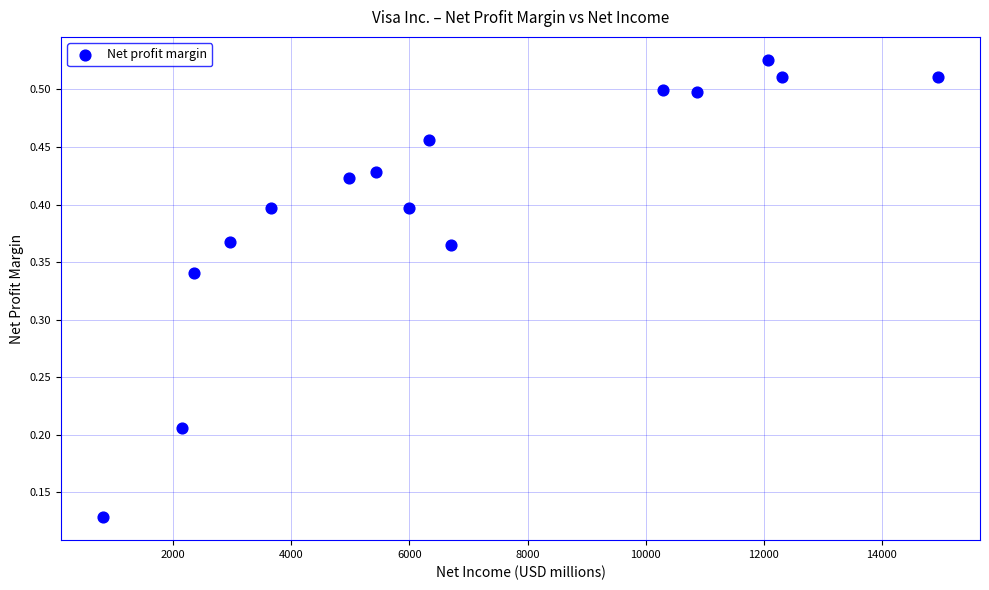

What is the range of X values (max minus min)?

14153.0